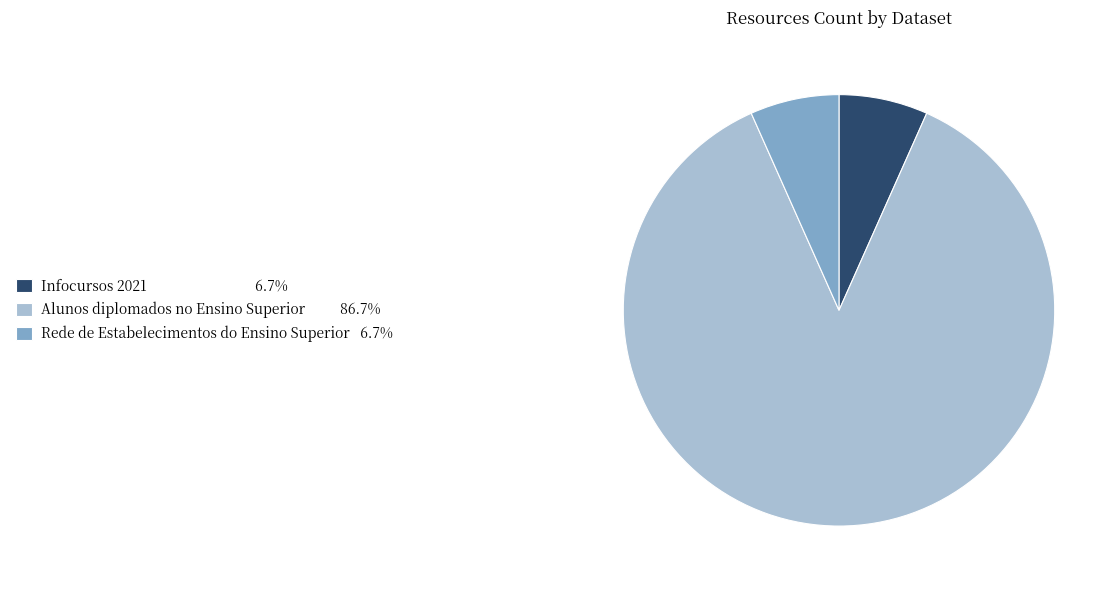

Which slice represents more than half of the pie?

Alunos diplomados no Ensino Superior